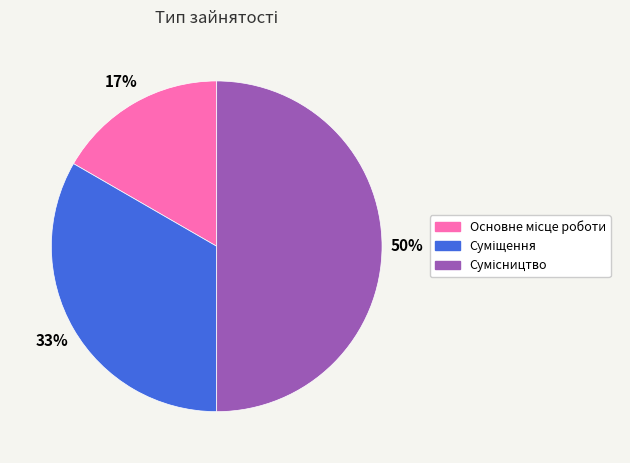

To the nearest percent, what is the average slice percentage?

33%